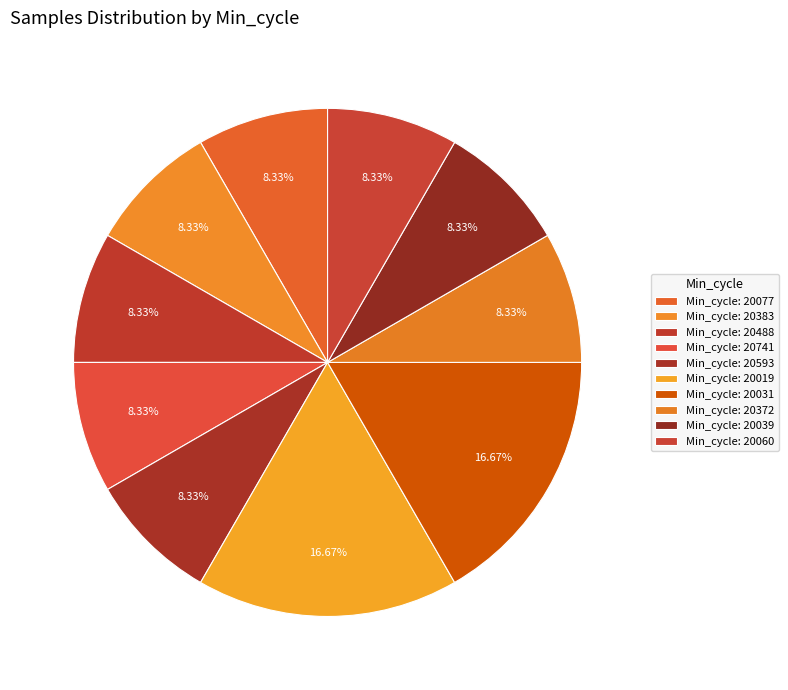

How many segments does this pie chart have?

10